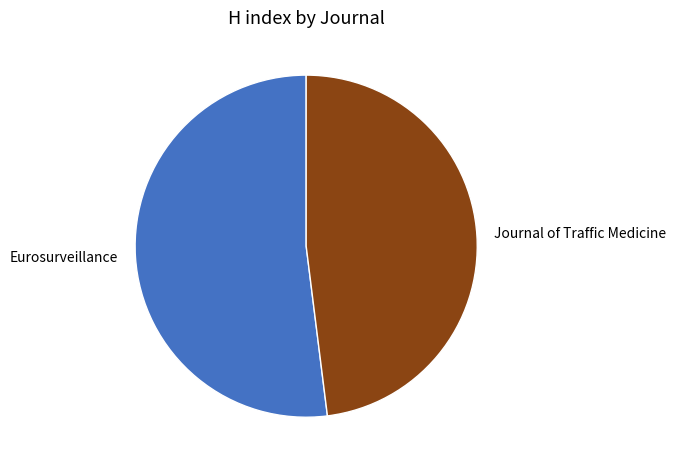

Which slice represents more than half of the pie?

Eurosurveillance